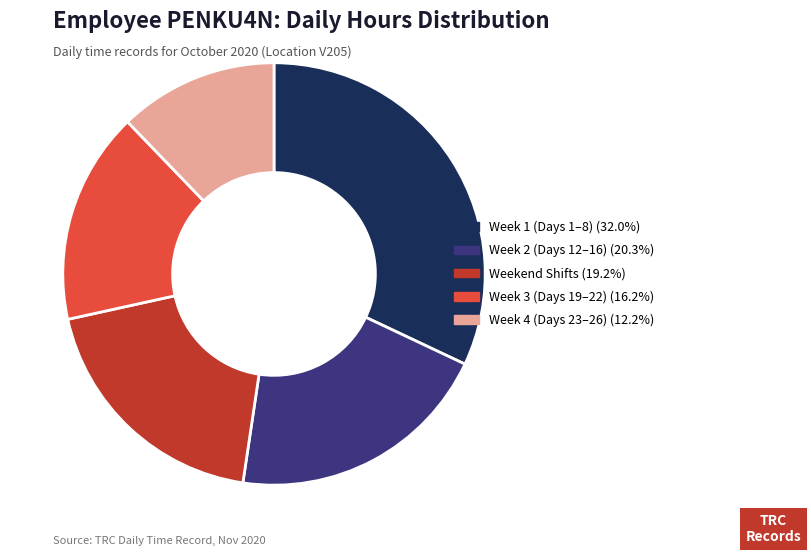

Is there a majority slice in this chart?

No